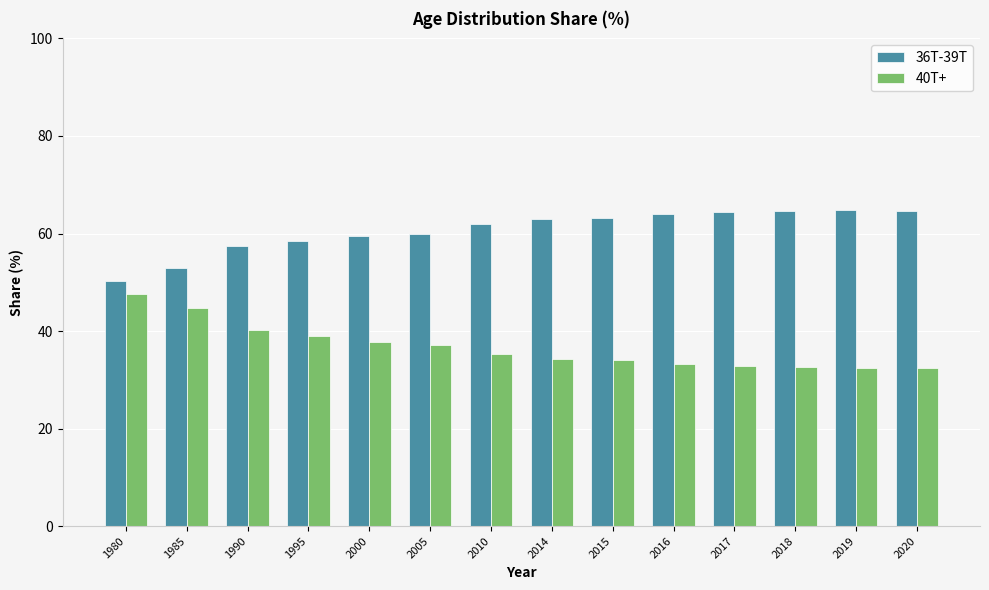

What is the sum of the 36T-39T values at 1980 and 1995?

108.7